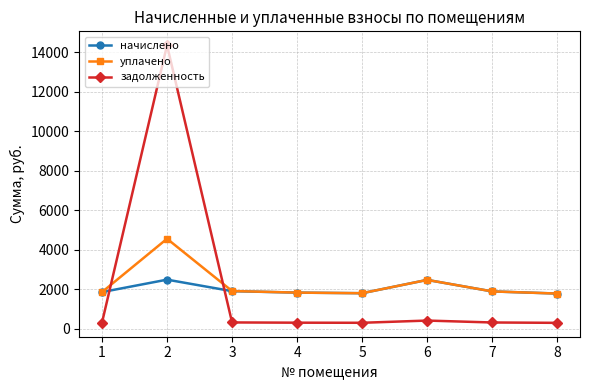

Where is the first local maximum for начислено?

2